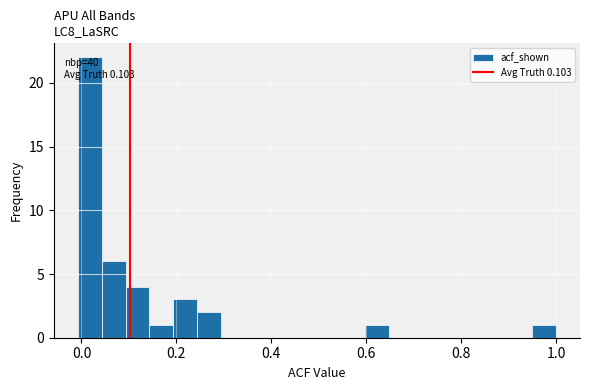

Read against the x-axis, roughly where is the centre of the tallest bar?

0.02